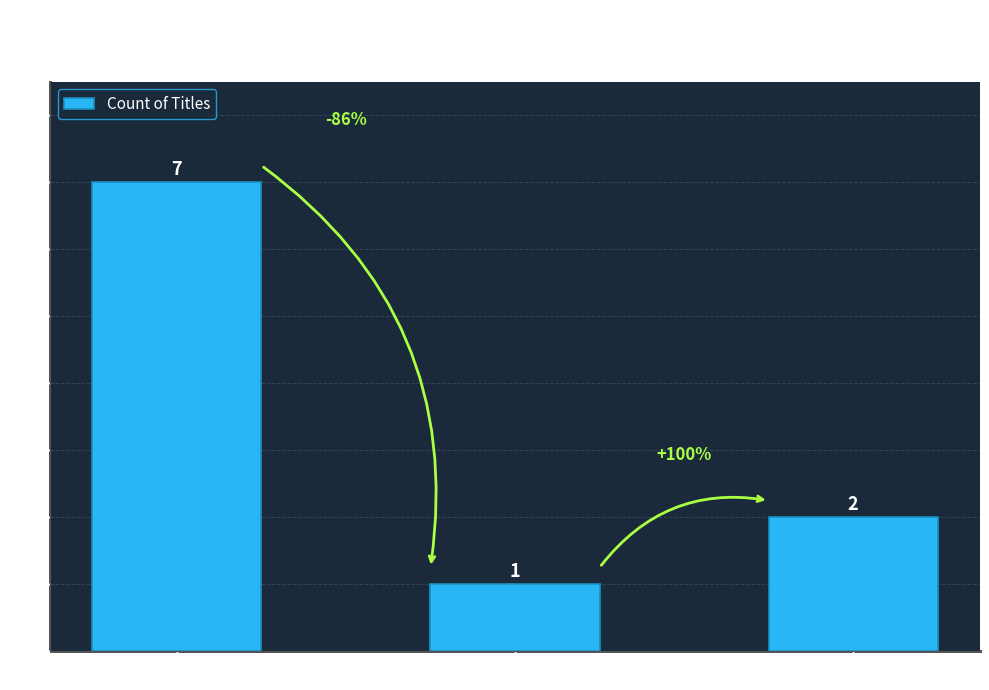

Read the value at Board Book.

7